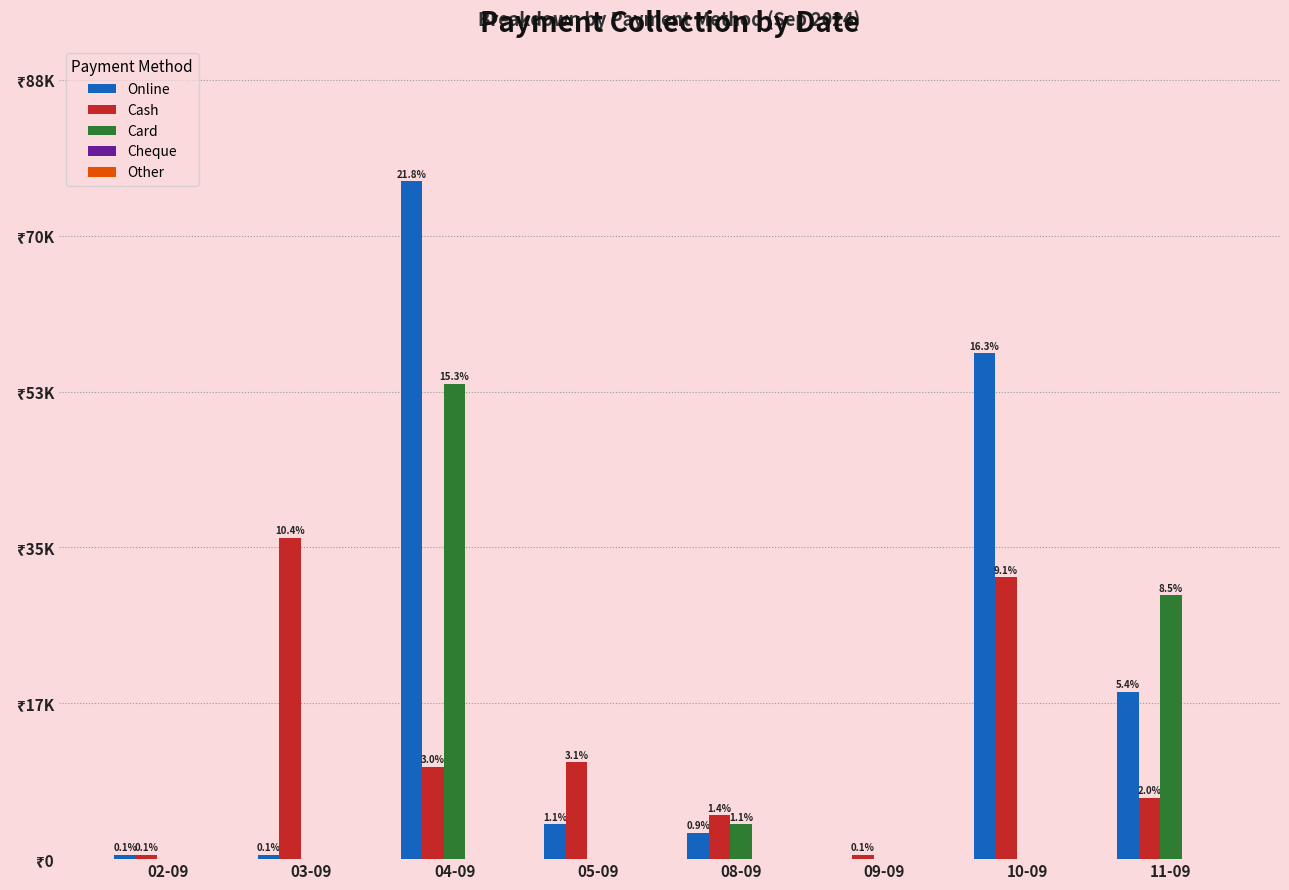

How many distinct data groups are displayed?

5